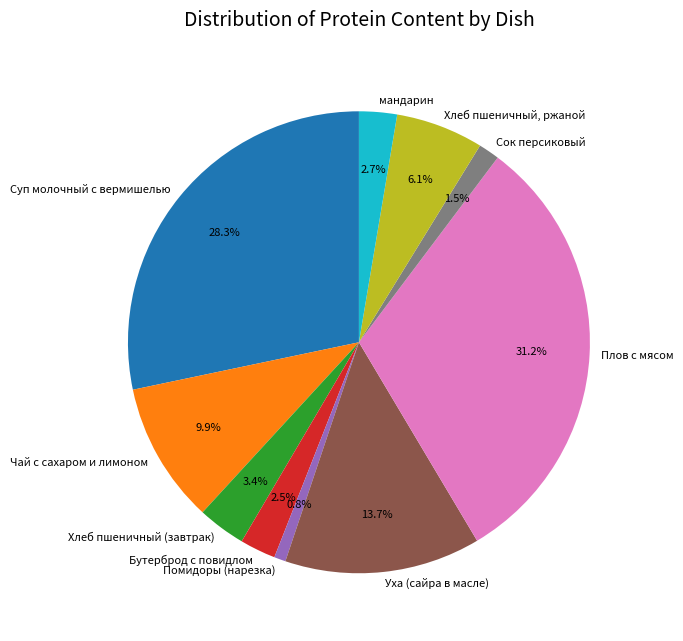

Is it true that Суп молочный с вермишелью is 28% of the pie?

True